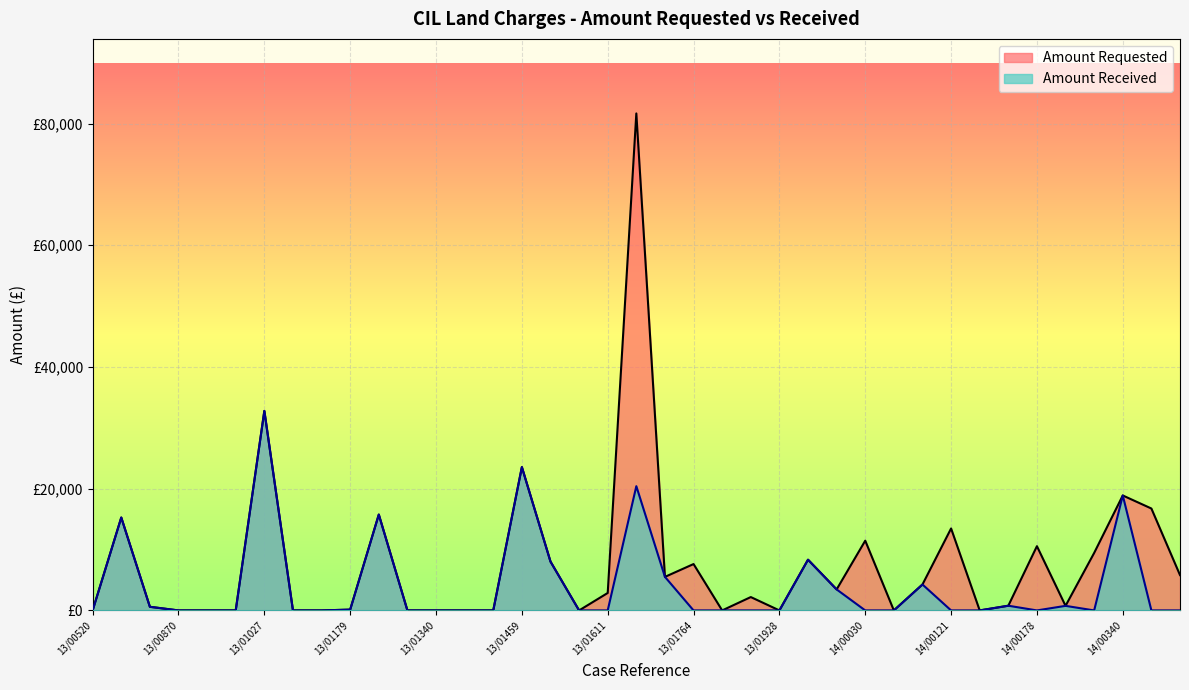

Reading right to left, transcribe all the data shown in this chart.

Amount Requested: 5805.4	16743.4	18885.9	9443.0	750.9	10553.9	772.4	0.0	13466.1	4259.6	0.0	11458.5	3450.0	8334.4	0.0	2195.4	0.0	7617.9	5512.5	81653.6	2867.2	0.0	8025.0	23550.0	0.0	0.0	0.0	0.0	15750.0	131.2	0.0	0.0	32775.0	0.0	0.0	0.0	594.6	15262.5	0.0
Amount Received: 0.0	0.0	18885.9	0.0	750.9	0.0	772.4	0.0	0.0	4259.6	0.0	0.0	3450.0	8334.4	0.0	0.0	0.0	0.0	5512.5	20413.4	0.0	0.0	8025.0	23550.0	0.0	0.0	0.0	0.0	15750.0	131.2	0.0	0.0	32775.0	0.0	0.0	0.0	594.6	15262.5	0.0